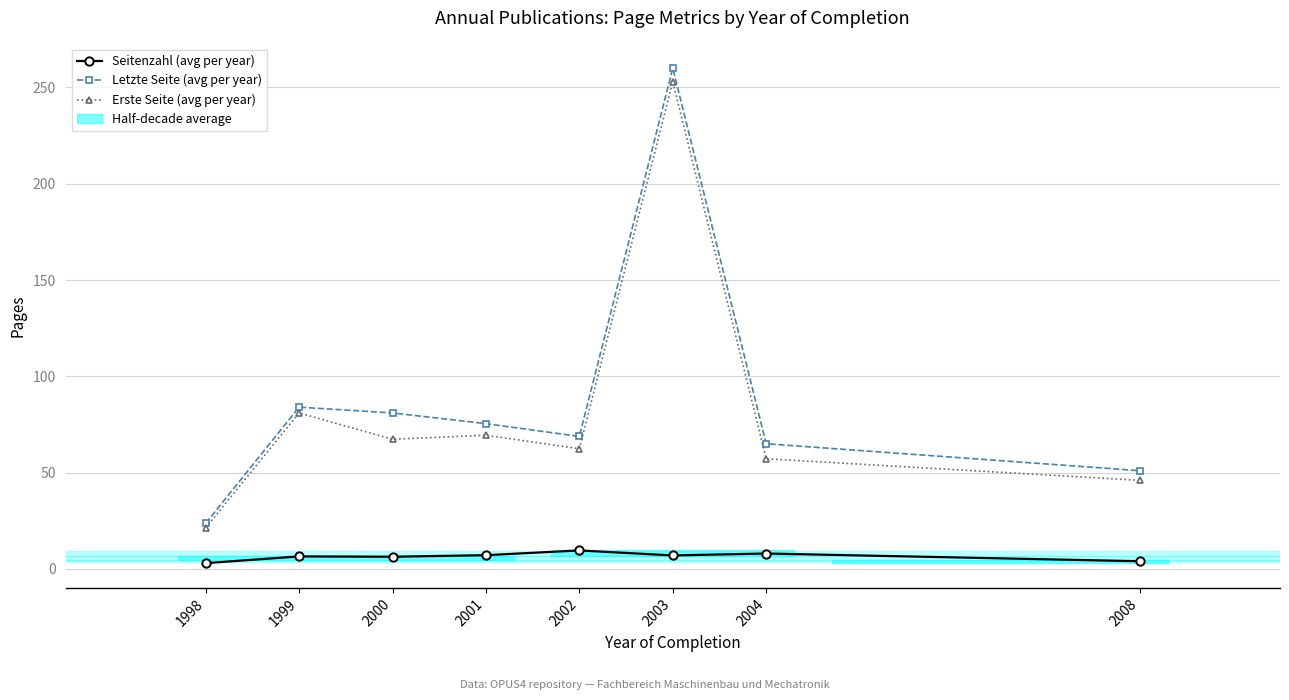

What is the total value across all series at 2004?

130.2